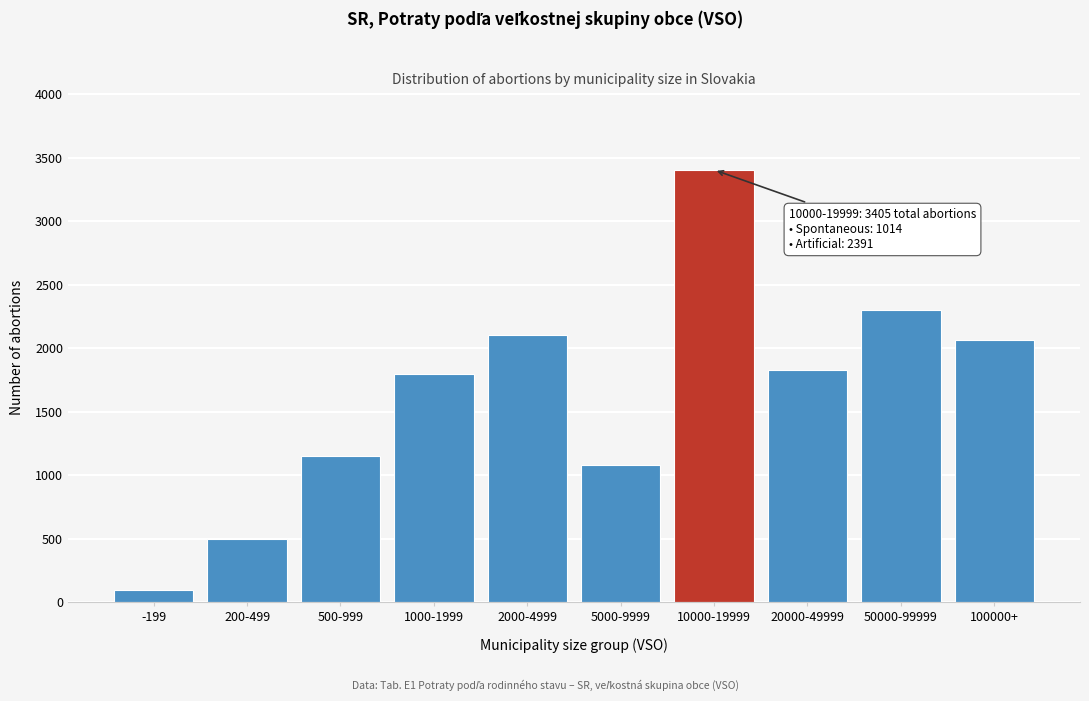

Reading left to right, what are all the values shown in this chart?

-199=97	200-499=500	500-999=1152	1000-1999=1799	2000-4999=2107	5000-9999=1084	10000-19999=3405	20000-49999=1832	50000-99999=2305	100000+=2066